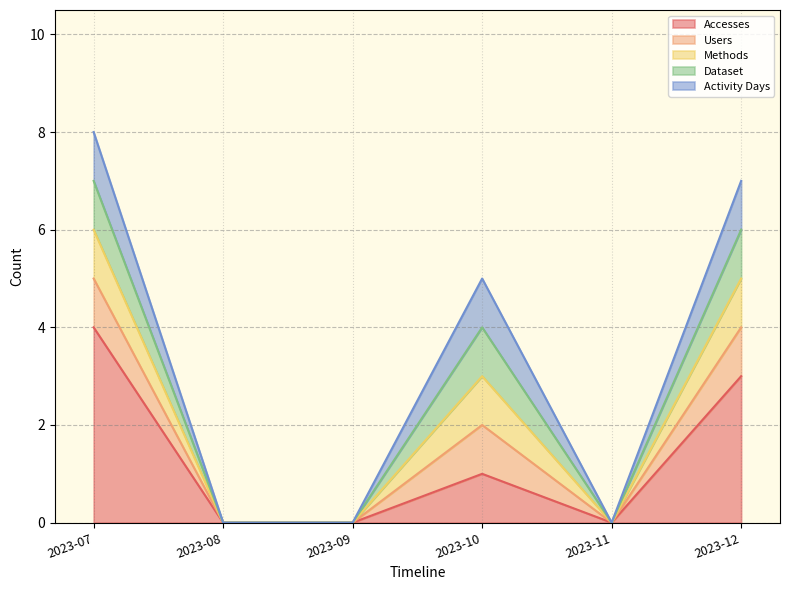

Which category has the highest value across all series?

2023-07